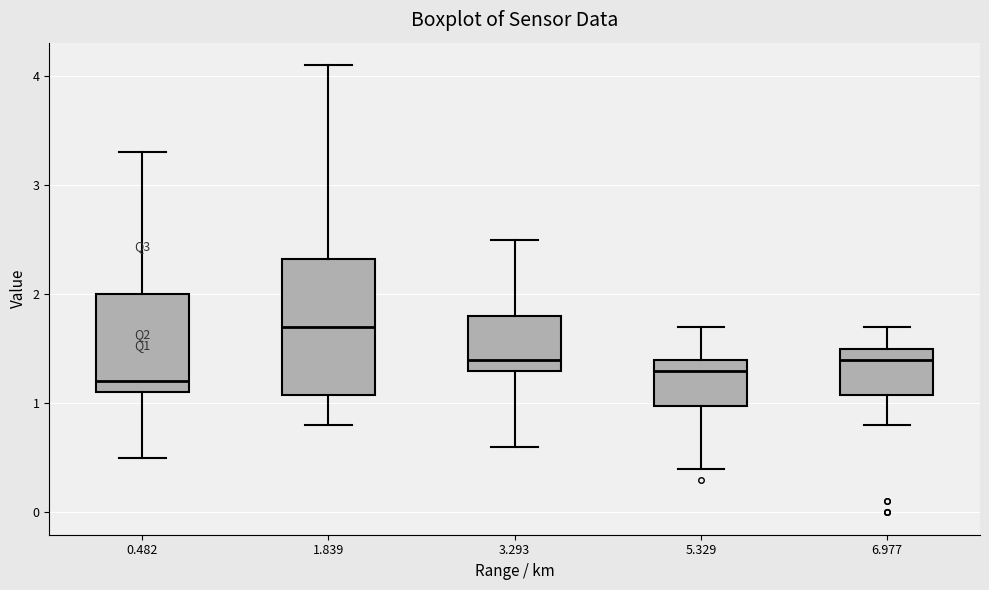

Reading left to right, transcribe this box plot: for each box, give where its median line is, the range the box spans, and where its two whiskers end, as read against the y-axis. The values are not printed on the chart, so give them approximately, as read against the axis.

0.482: median 1.2, box 1.1 to 2.0, whiskers 0.5 to 3.3
1.839: median 1.7, box 1.1 to 2.3, whiskers 0.8 to 4.1
3.293: median 1.4, box 1.3 to 1.8, whiskers 0.6 to 2.5
5.329: median 1.3, box 1.0 to 1.4, whiskers 0.4 to 1.7
6.977: median 1.4, box 1.1 to 1.5, whiskers 0.8 to 1.7